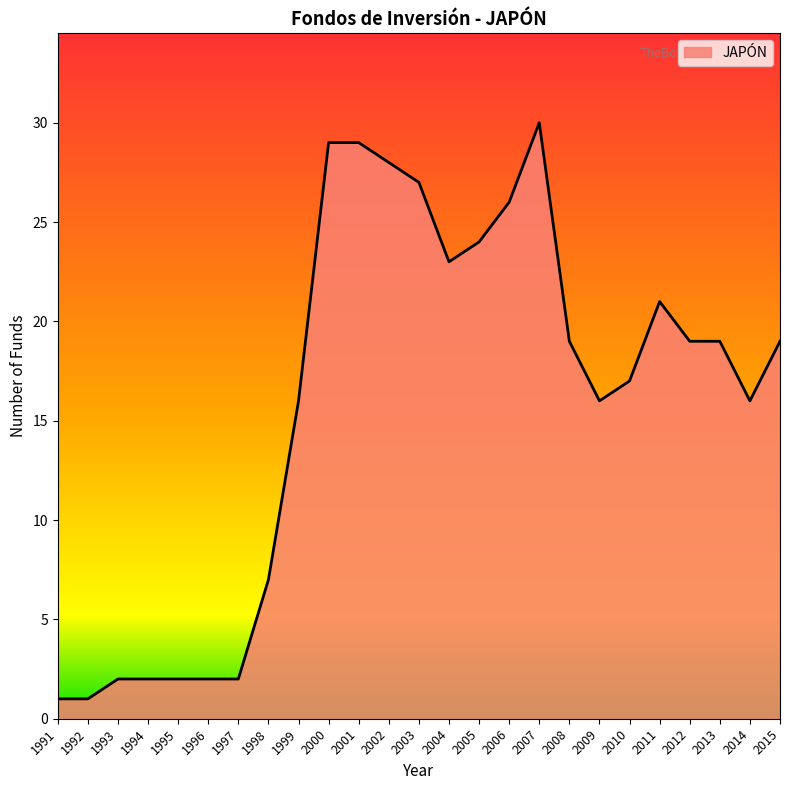

Approximately how many times larger is the value at 2006 compared to 2007?

0.9